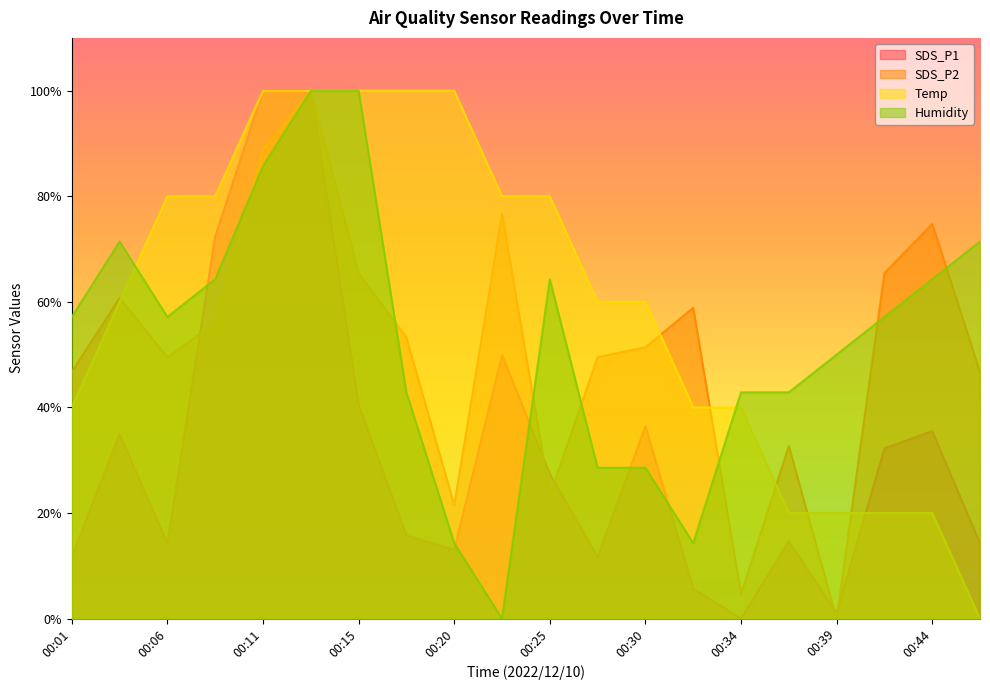

Is the value of SDS_P2 at 00:32 greater than the value of SDS_P1 at 00:23?

Yes